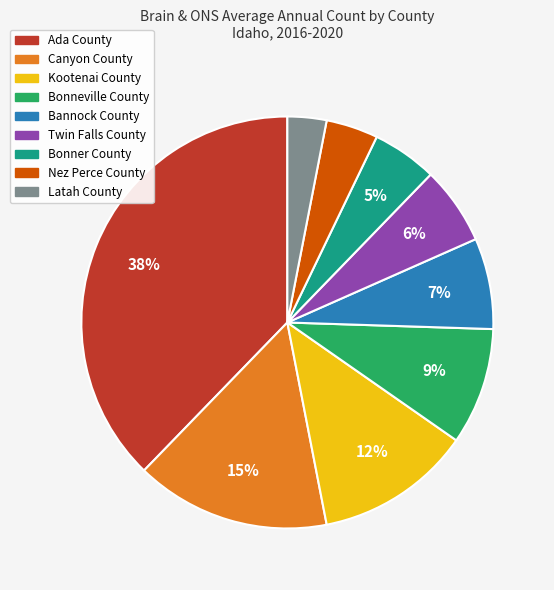

The Kootenai County slice represents 12% of the pie. True or false?

True